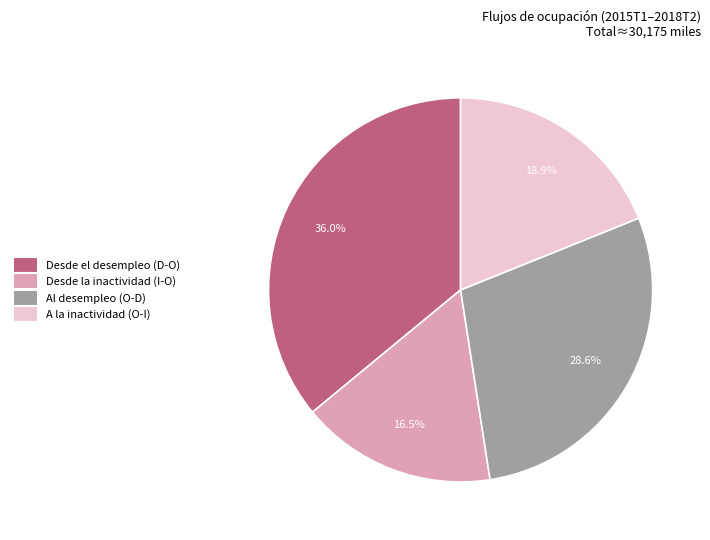

To the nearest percent, what is the average slice percentage?

25%